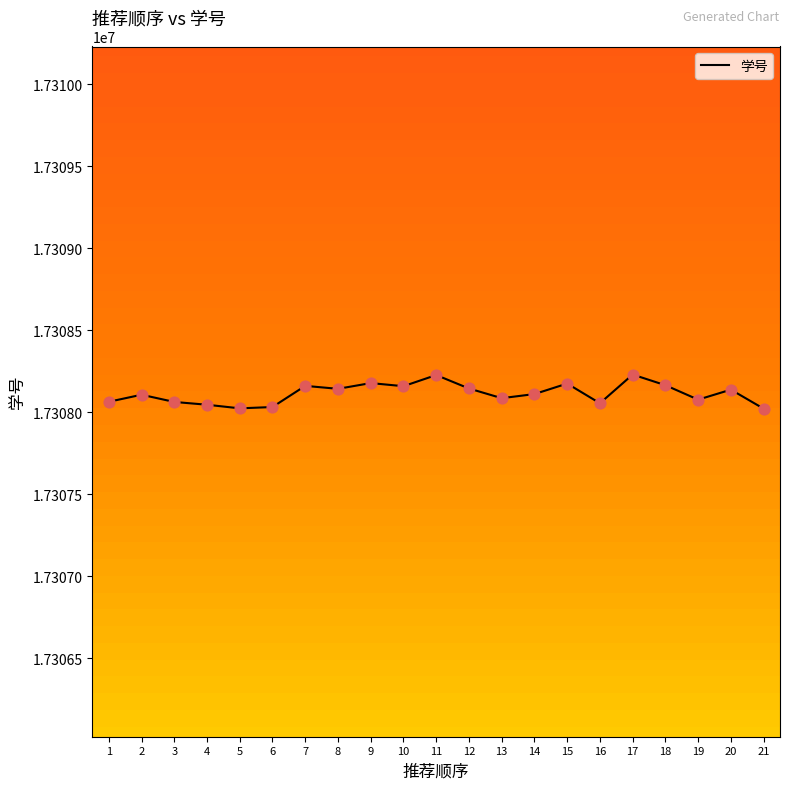

Between 8 and 2, which is larger?

8